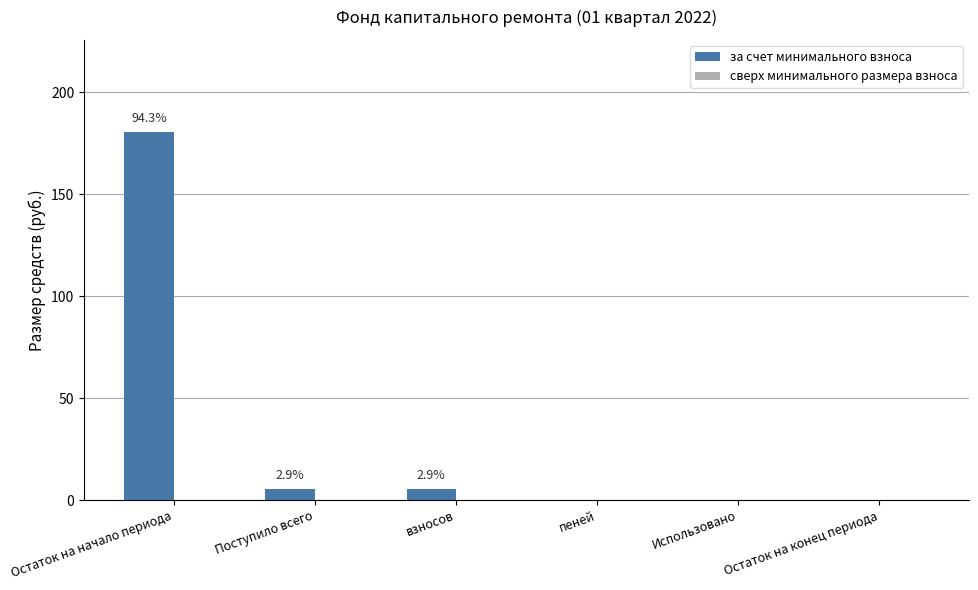

Are the bars horizontal?

No